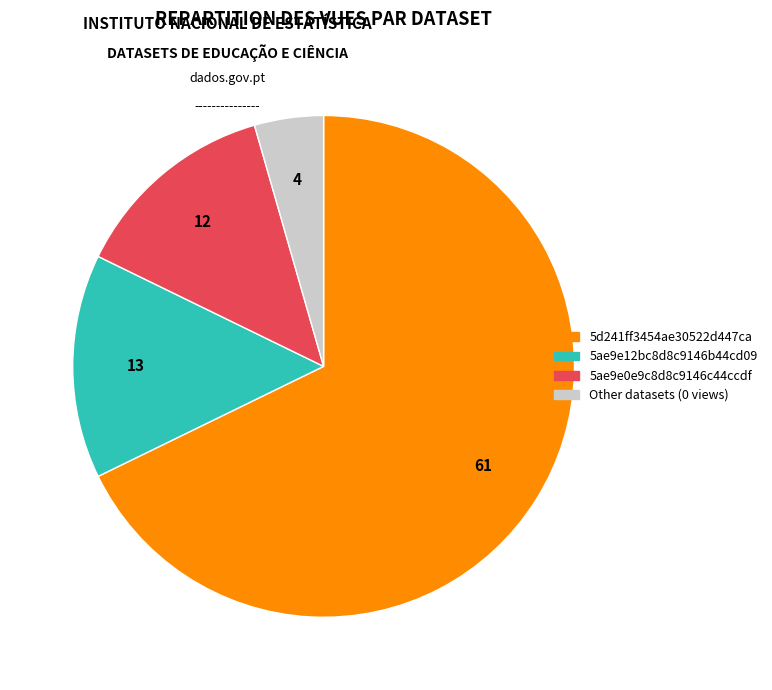

Is there a majority slice in this chart?

Yes